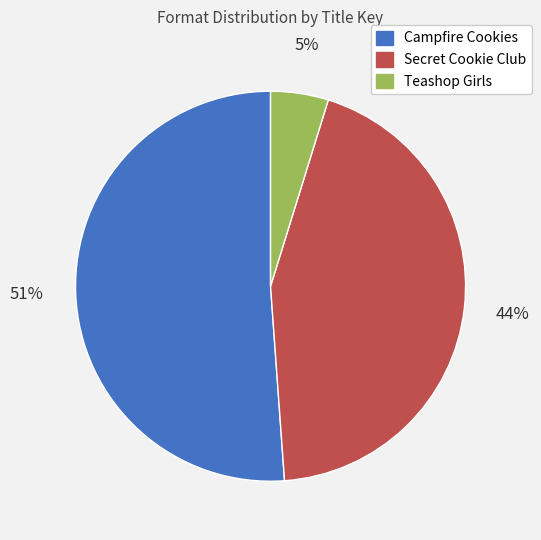

To the nearest percent, what percentage of the pie is Secret Cookie Club?

44%